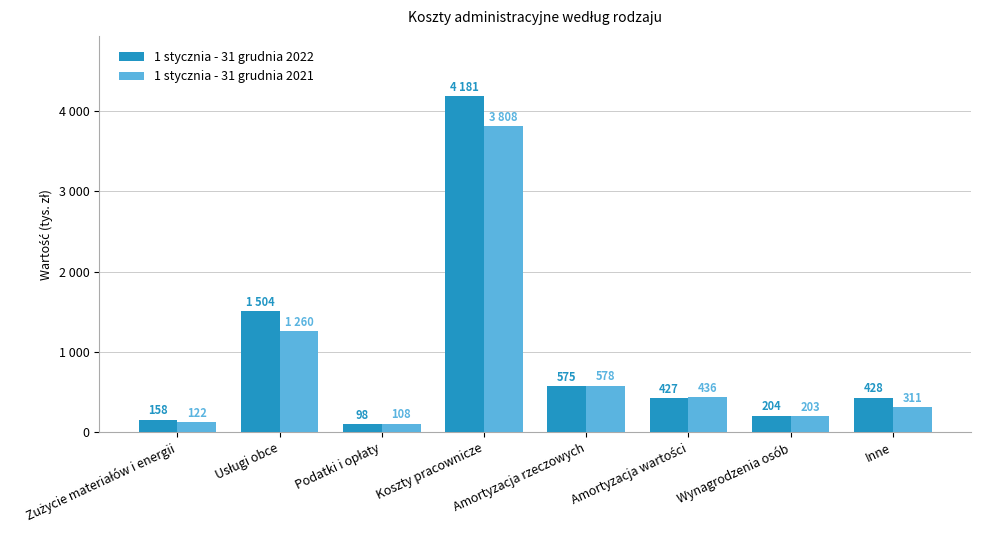

Where does the 1 stycznia - 31 grudnia 2022 series first go above 428?

Usługi obce